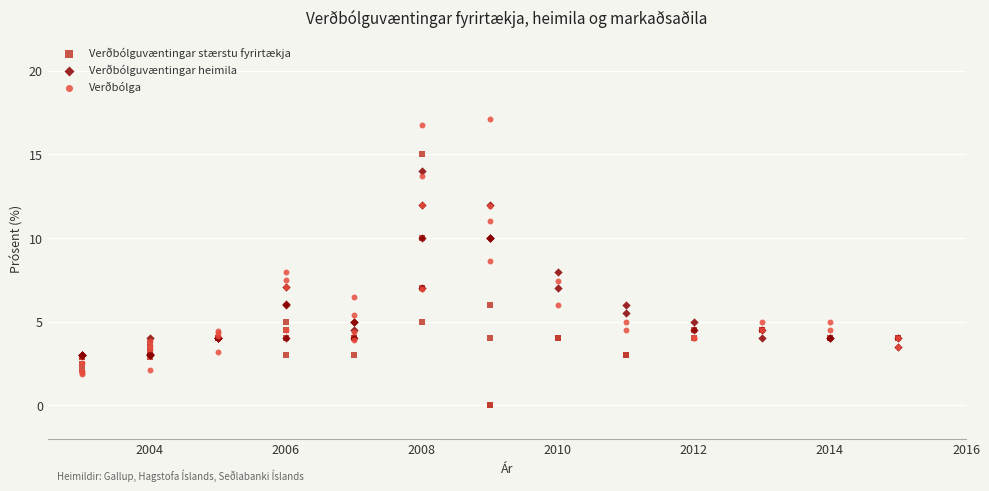

In the Verðbólga series, what Y value is closest to 9?

8.6